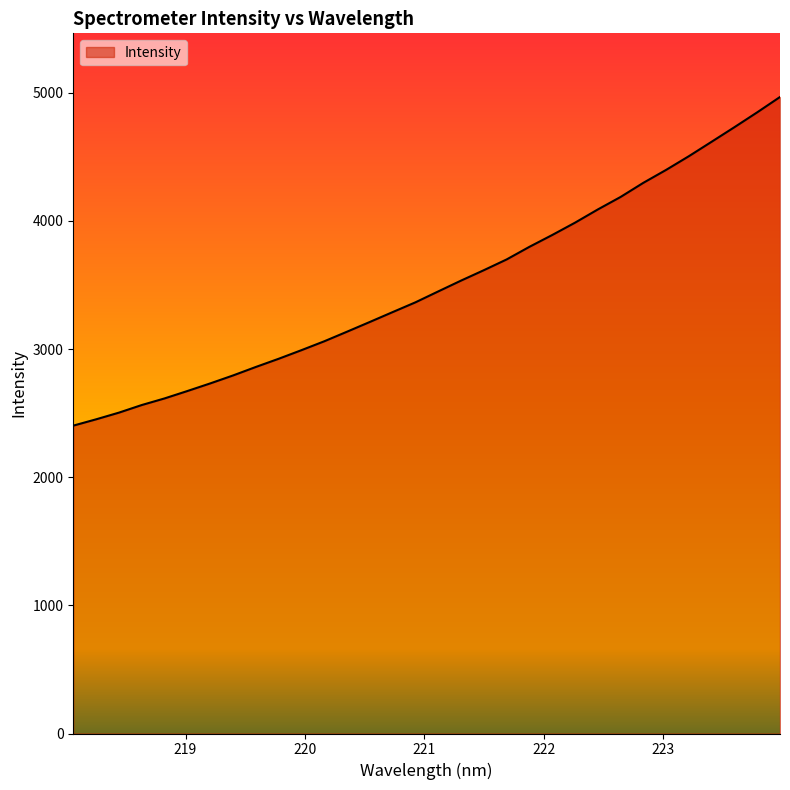

What is the smallest value displayed?

2402.2